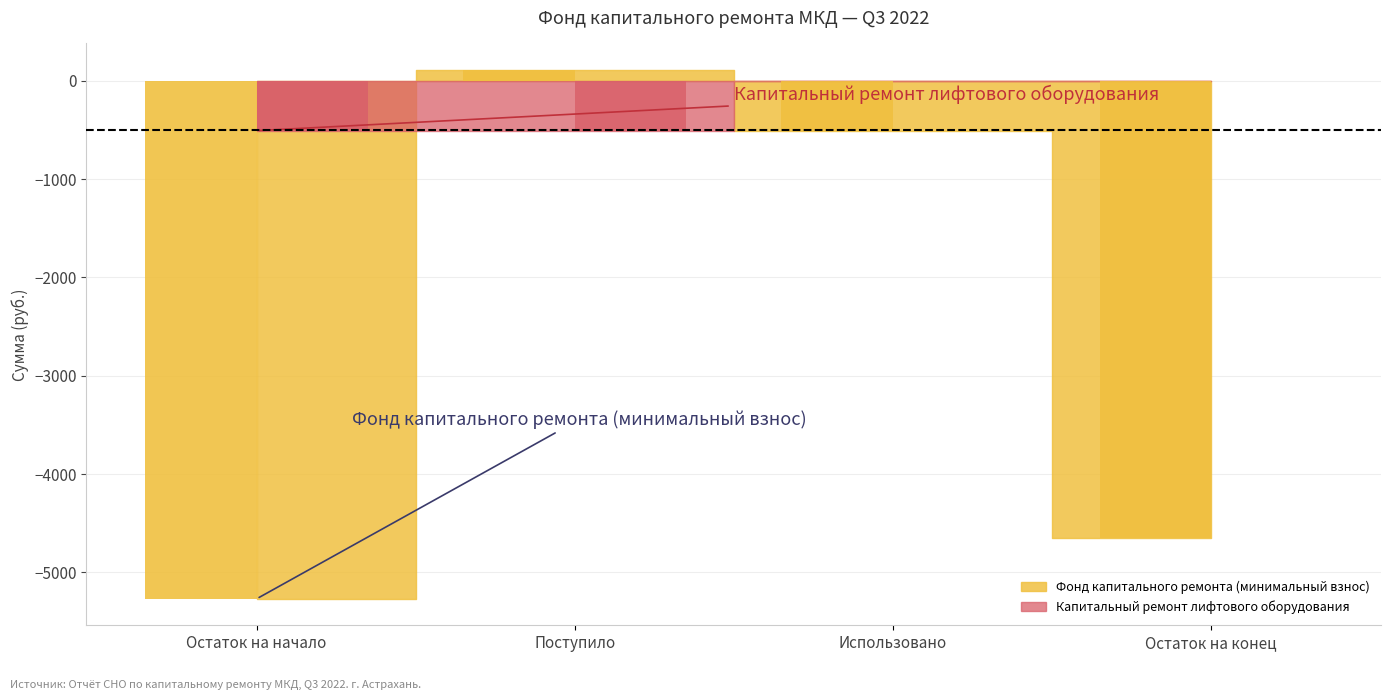

How many values in Фонд капитального ремонта (минимальный взнос) are below zero?

3